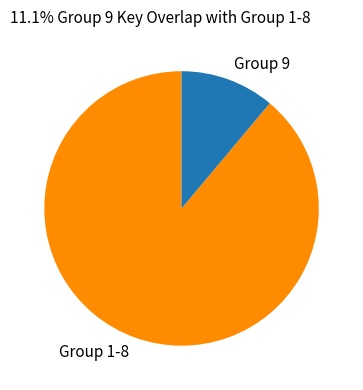

Which slice is the largest?

Group 1-8